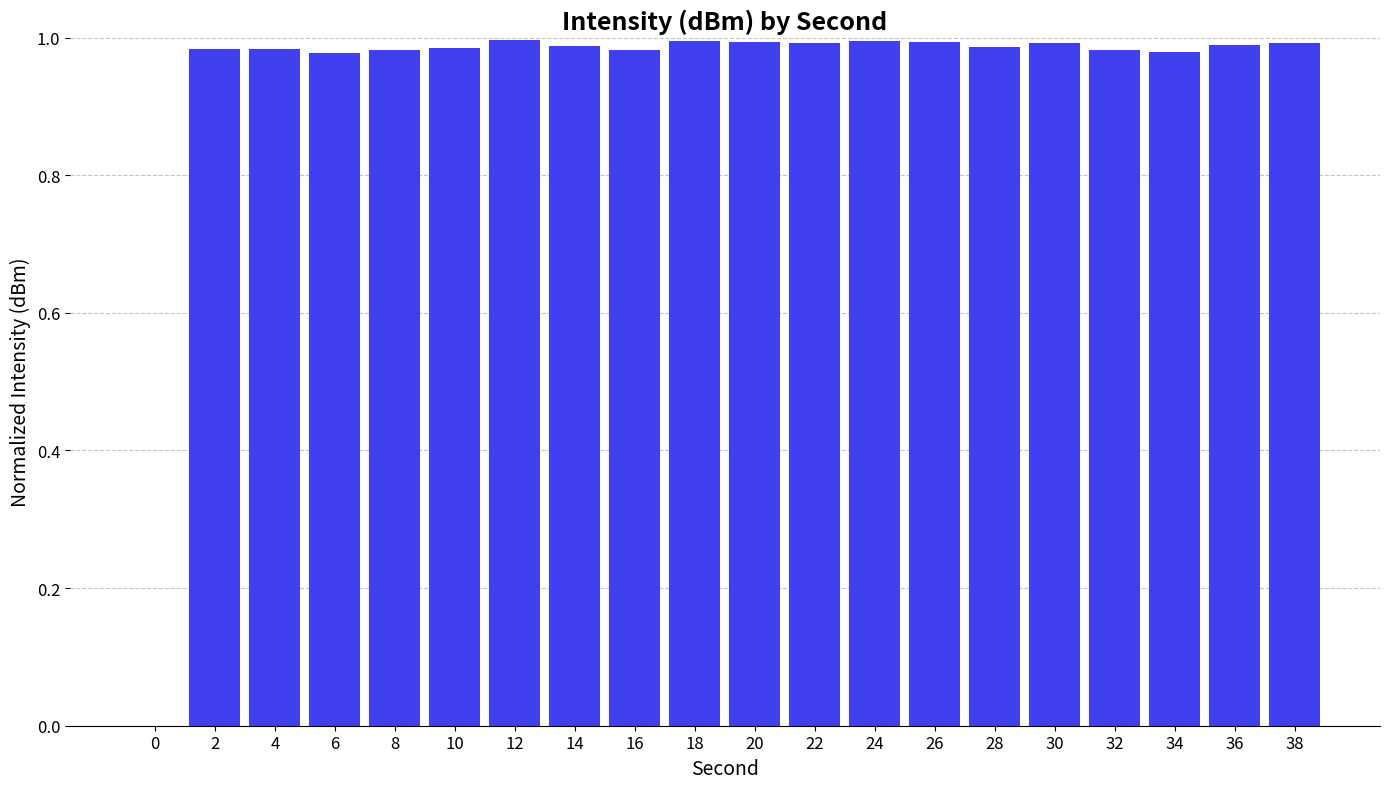

How many data points does each series have?

20